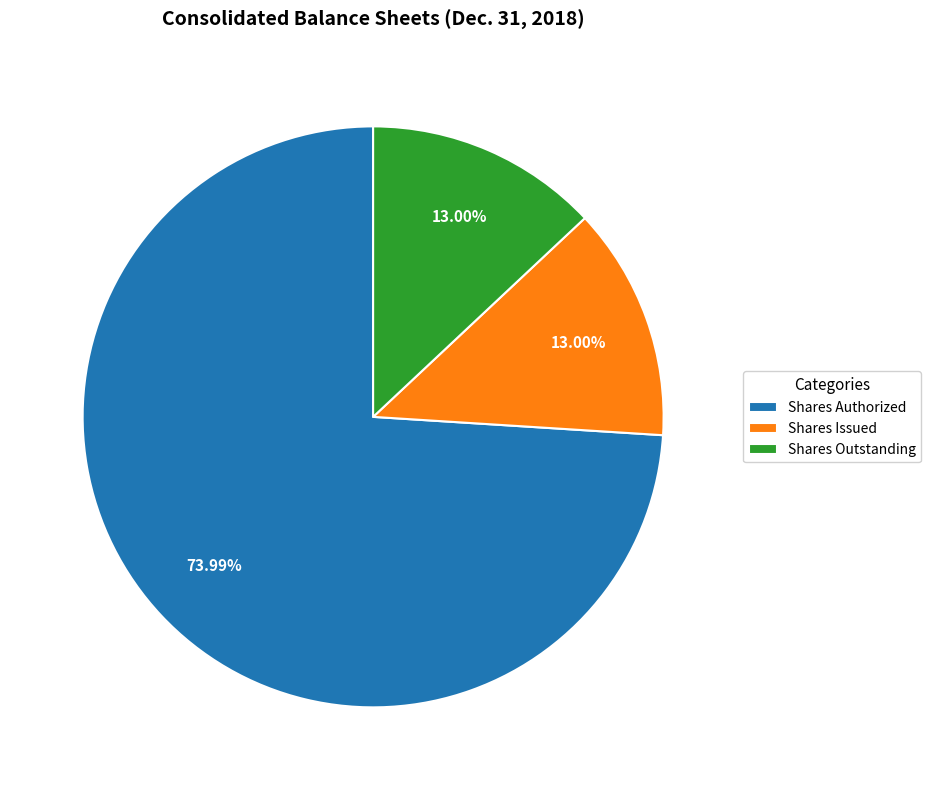

Is the sum of Shares Outstanding and Shares Issued greater than half?

No